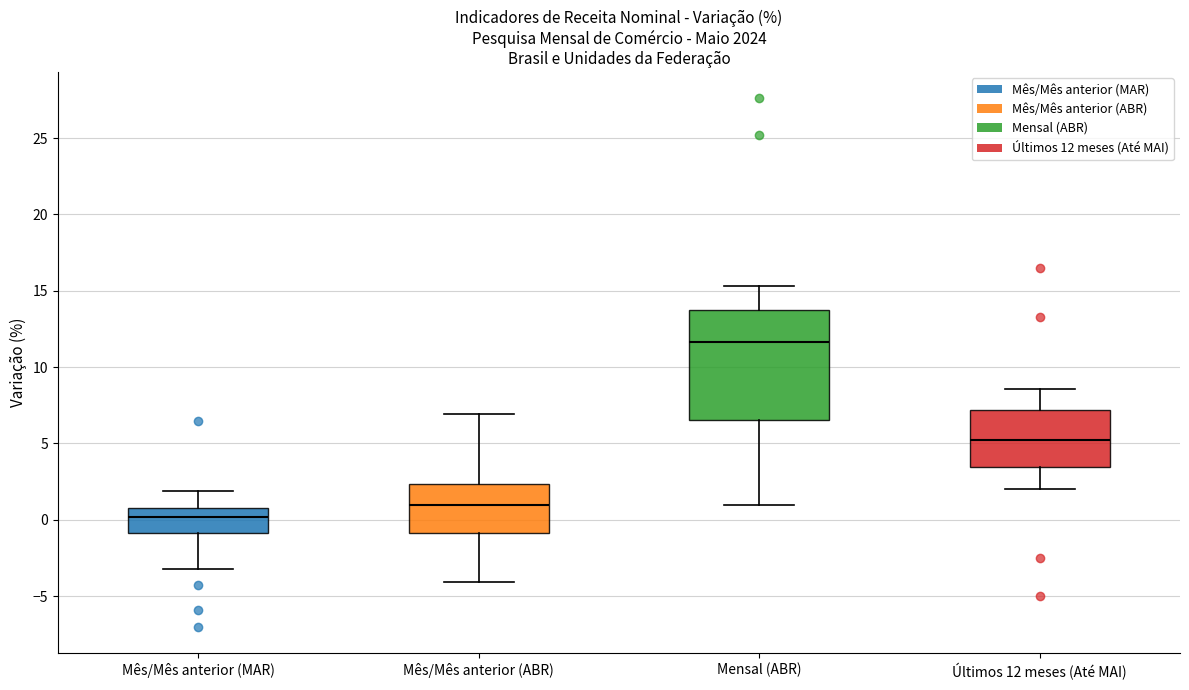

Reading left to right, read every box against the y-axis: the position of its median line, the range the box covers, and the ends of its whiskers. The values are not printed on the chart, so give them approximately, as read against the axis.

Mês/Mês anterior (MAR): median 0.0, box -1.0 to 1.0, whiskers -3.0 to 2.0
Mês/Mês anterior (ABR): median 1.0, box -1.0 to 2.5, whiskers -4.0 to 7.0
Mensal (ABR): median 11.5, box 6.5 to 13.5, whiskers 1.0 to 15.5
Últimos 12 meses (Até MAI): median 5.5, box 3.5 to 7.0, whiskers 2.0 to 8.5